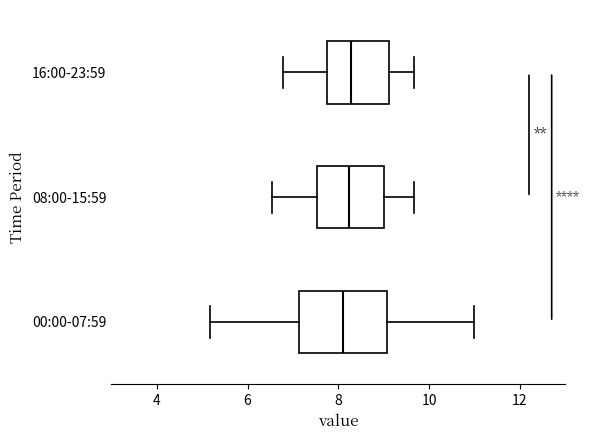

Reading bottom to top, transcribe this box plot: for each box, give where its median line is, the range the box spans, and where its two whiskers end, as read against the x-axis. The values are not printed on the chart, so give them approximately, as read against the axis.

00:00-07:59: median 8.2, box 7.2 to 9.0, whiskers 5.2 to 11.0
08:00-15:59: median 8.2, box 7.6 to 9.0, whiskers 6.6 to 9.6
16:00-23:59: median 8.2, box 7.8 to 9.2, whiskers 6.8 to 9.6